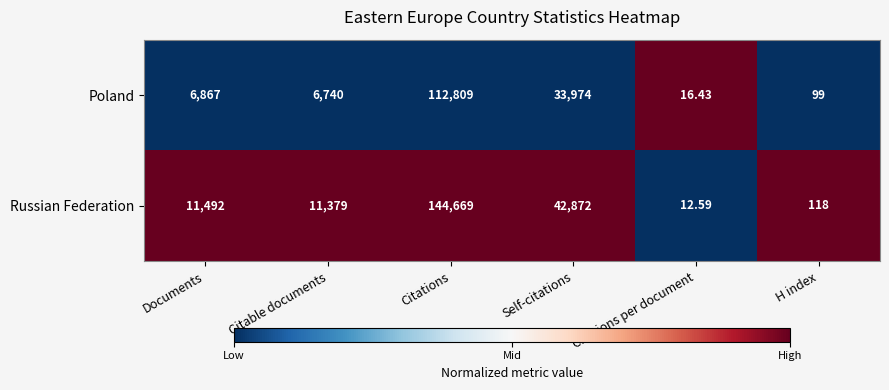

Which series changed the most between Documents and Citations per document?

Russian Federation